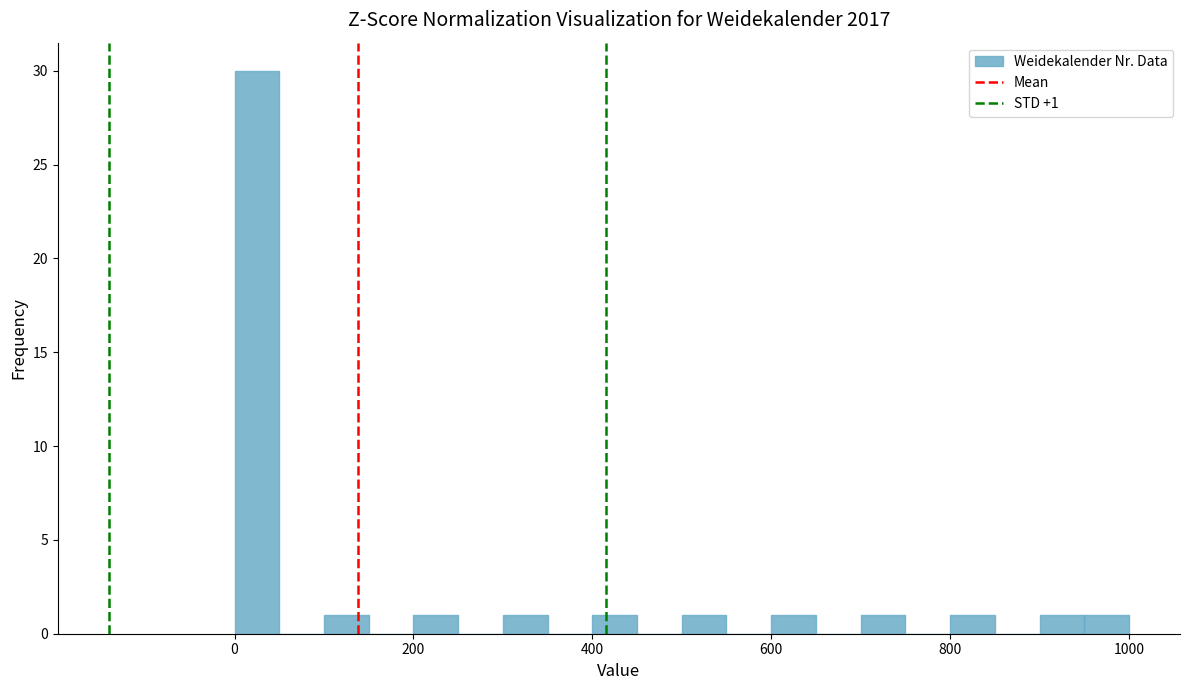

Read against the x-axis, roughly where is the centre of the tallest bar?

20